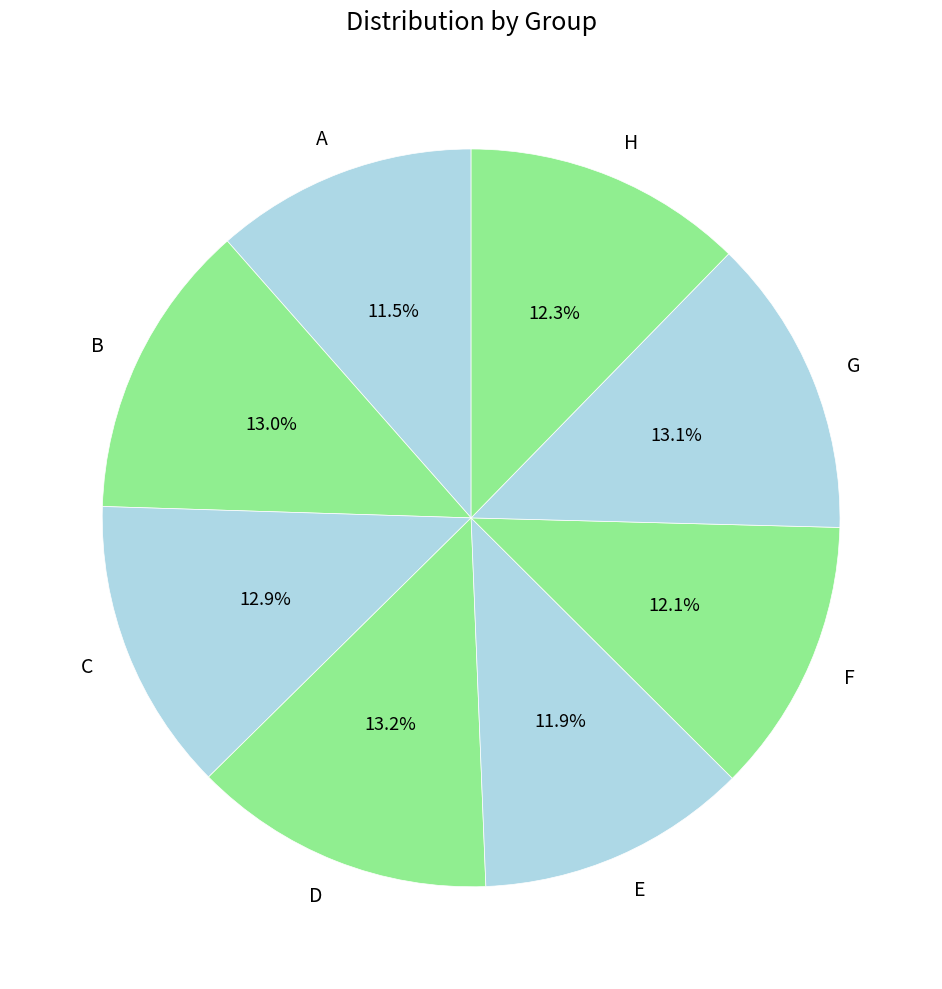

To the nearest percent, what percentage of the pie is D?

13%